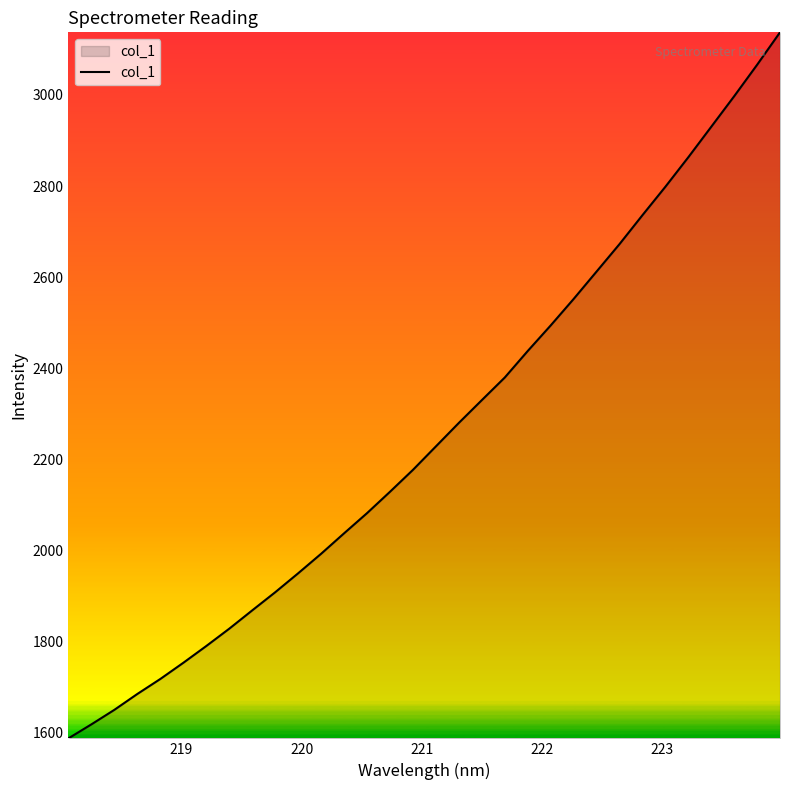

What is the difference between the maximum and minimum values?

1550.0